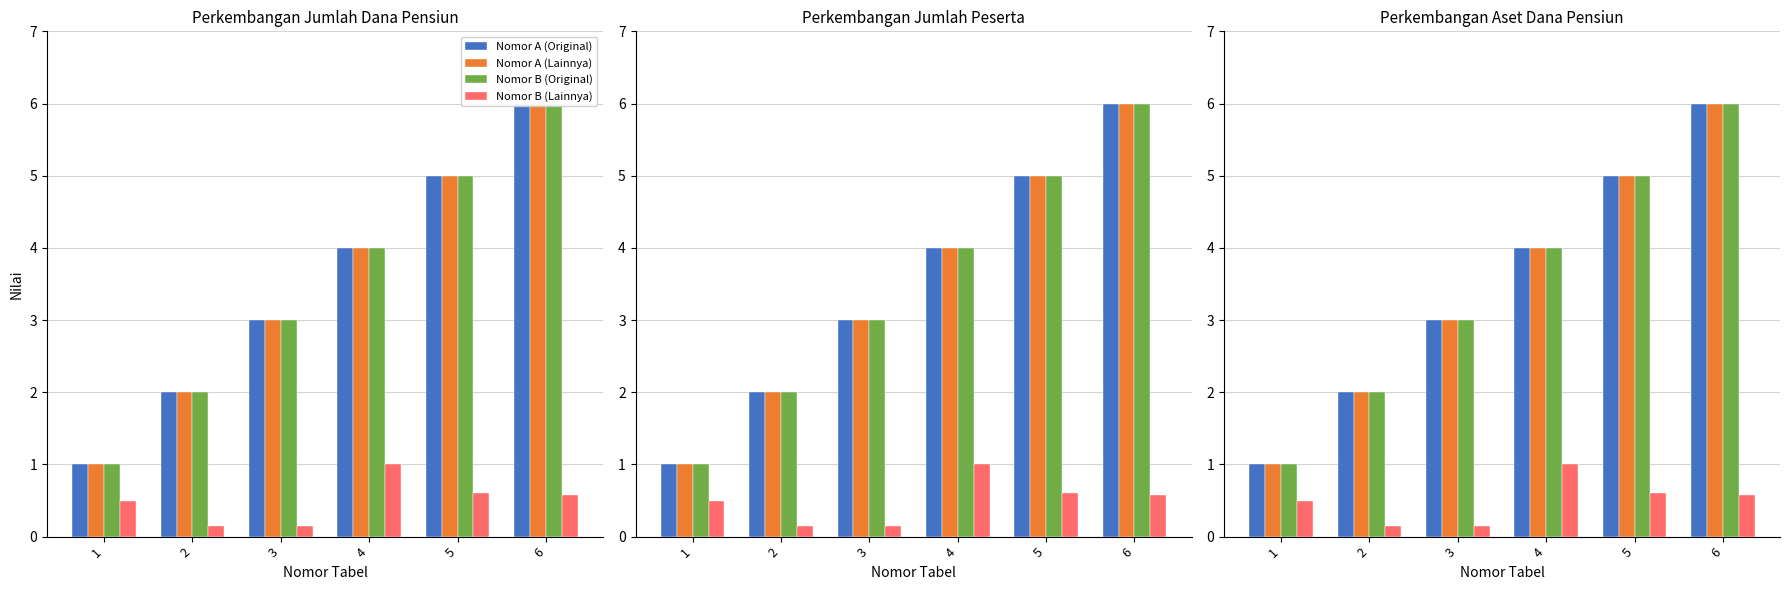

The Nomor A (Original) series shows 4.0 at 4. True or false?

True